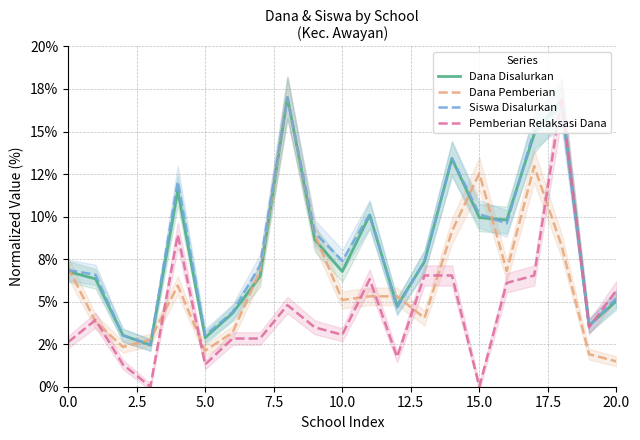

At 5.0, list the series in order from smallest to largest.

Pemberian Relaksasi Dana, Dana Pemberian, Dana Disalurkan, Siswa Disalurkan